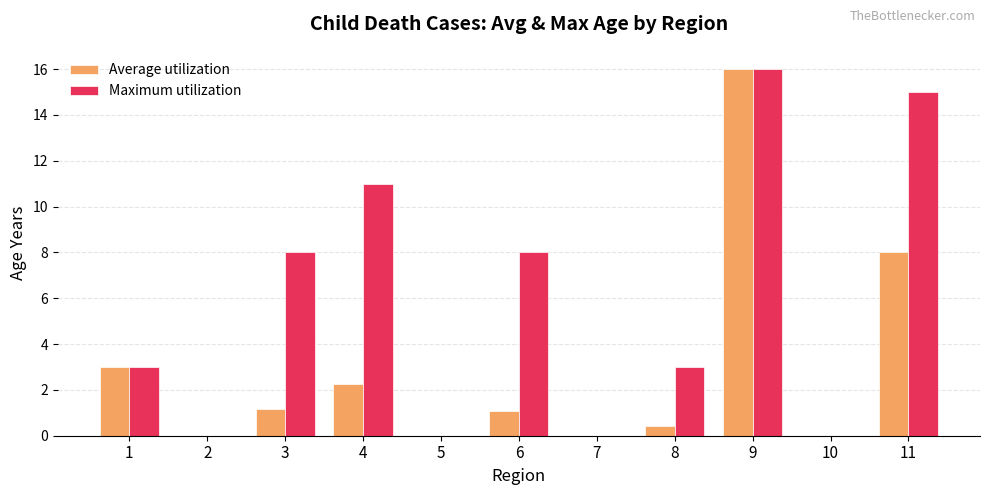

Between 1 and 4, which series saw the biggest shift?

Maximum utilization